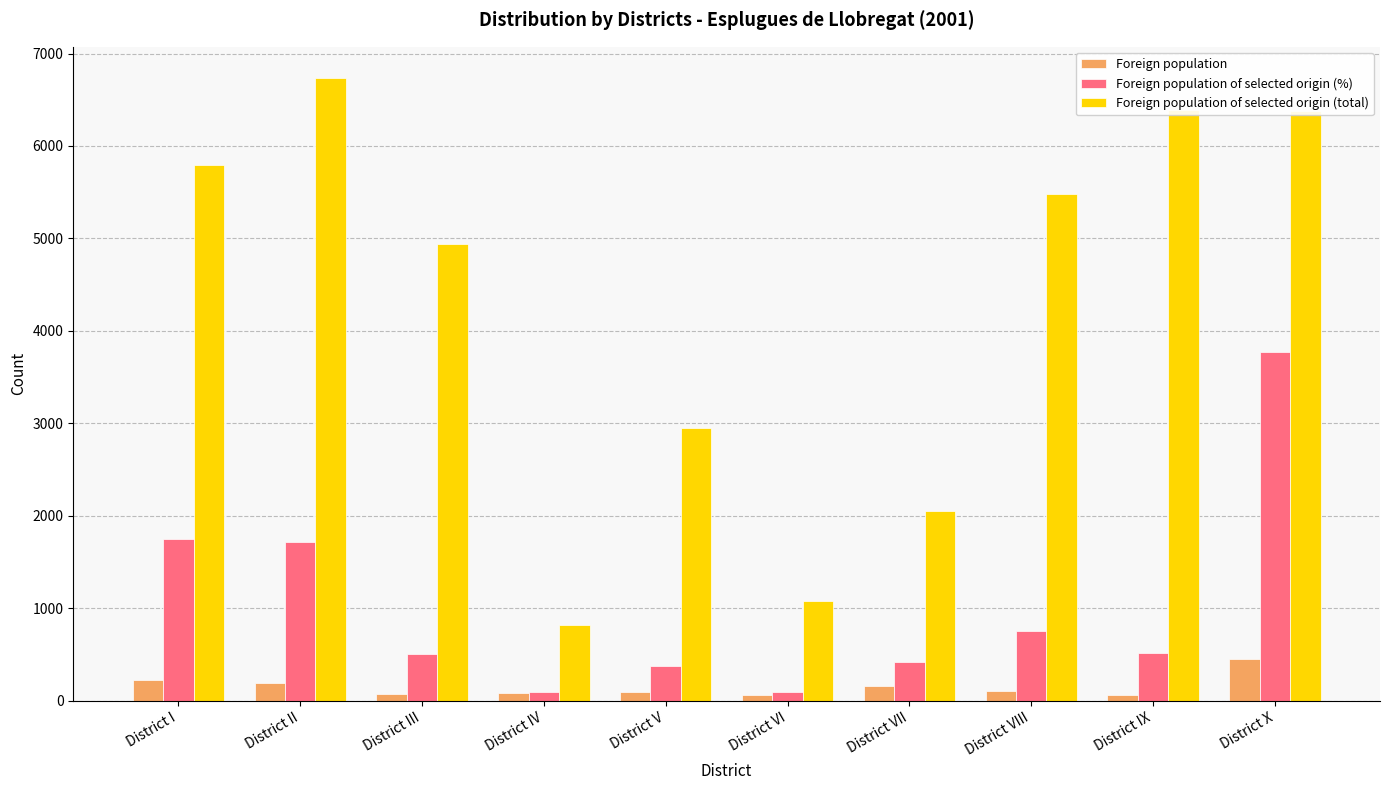

Is it true that Foreign population of selected origin (%) equals 93 at District IV?

True